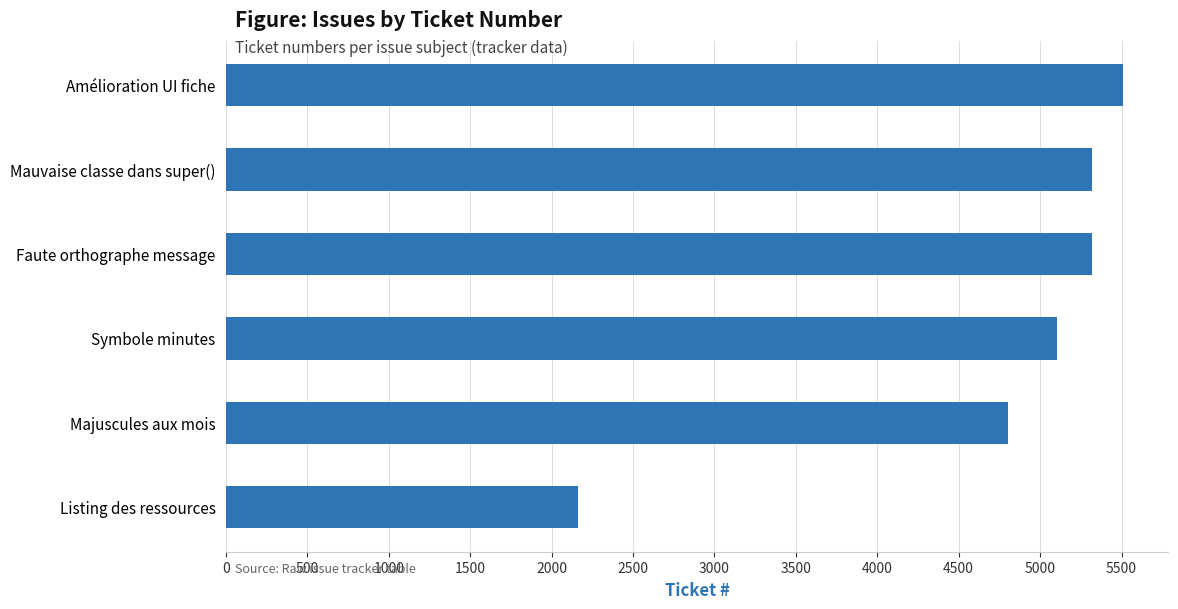

The chart shows a value of 8165 at Faute orthographe message. True or false?

False